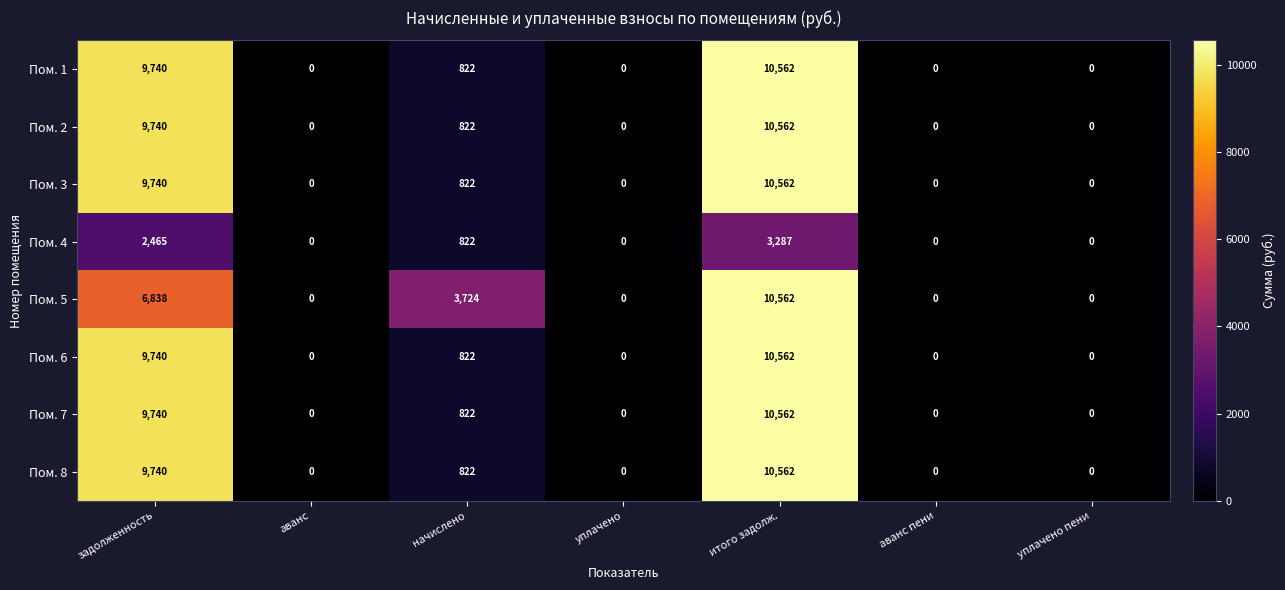

What is the difference between the highest and lowest values at начислено?

2902